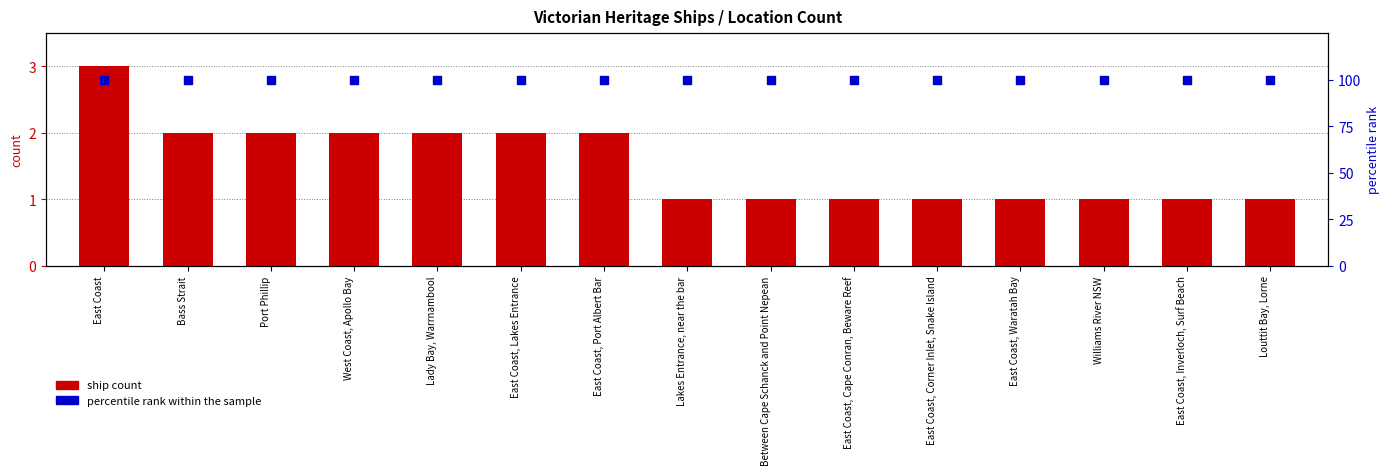

At which category is the sum across all series the highest?

East Coast